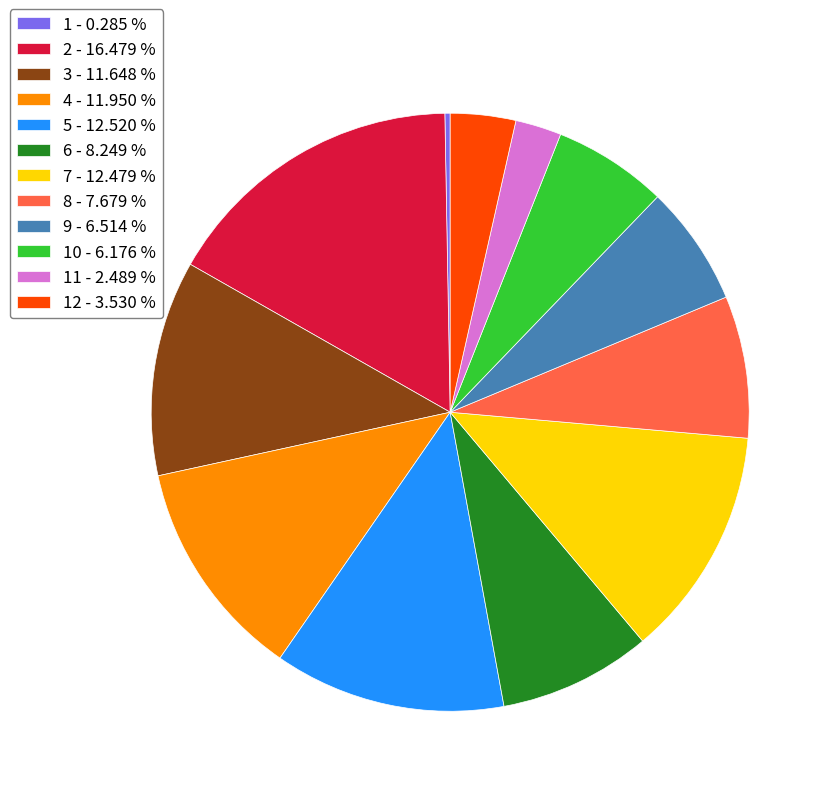

What is the smallest slice in the pie chart?

1 - 0.285 %